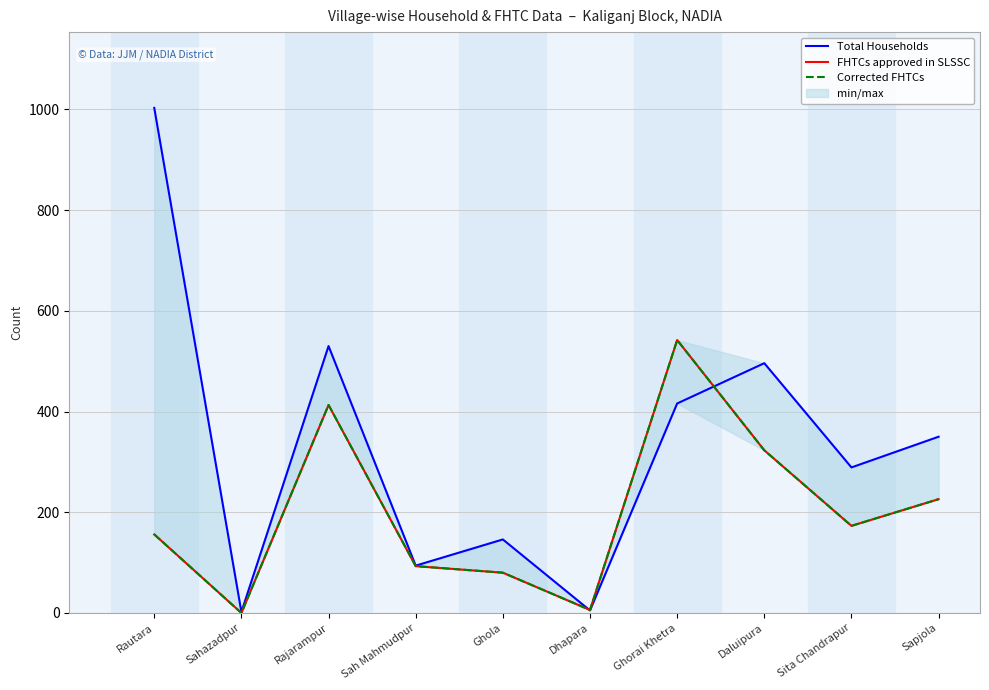

What is the approximate value of Corrected FHTCs at Sapjola, to the nearest 100?

200